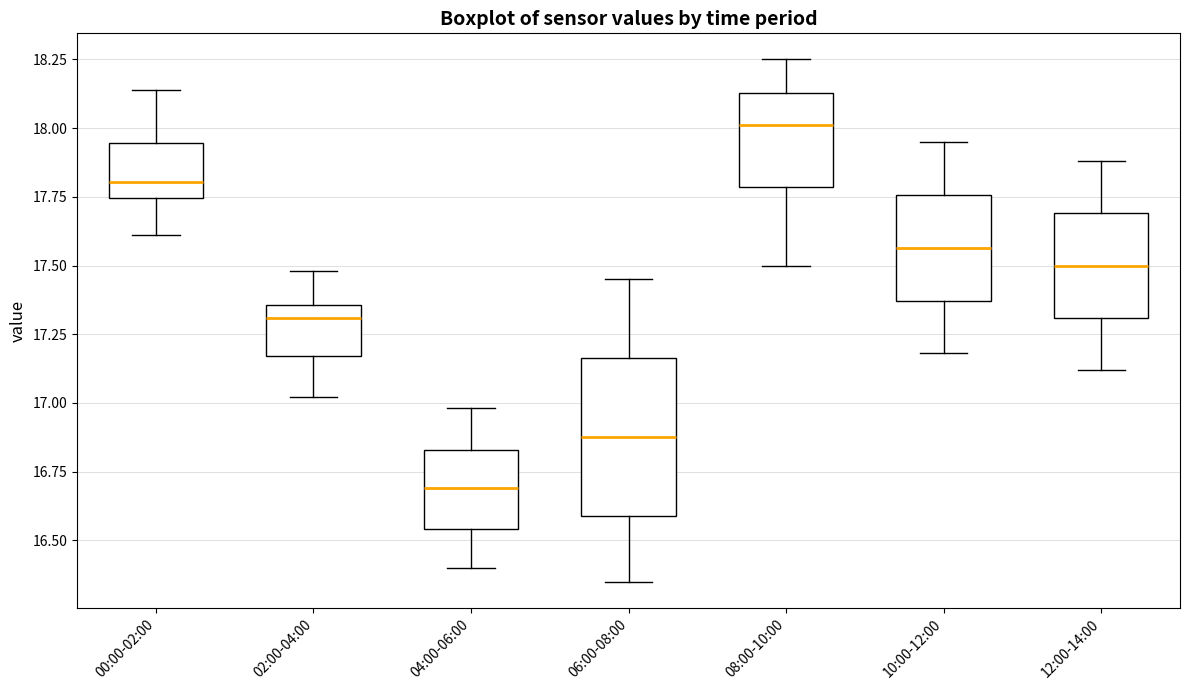

Reading left to right, transcribe this box plot: for each box, give where its median line is, the range the box spans, and where its two whiskers end, as read against the y-axis. The values are not printed on the chart, so give them approximately, as read against the axis.

00:00-02:00: median 17.80, box 17.75 to 17.95, whiskers 17.60 to 18.15
02:00-04:00: median 17.30, box 17.15 to 17.35, whiskers 17.00 to 17.50
04:00-06:00: median 16.70, box 16.55 to 16.85, whiskers 16.40 to 17.00
06:00-08:00: median 16.90, box 16.60 to 17.15, whiskers 16.35 to 17.45
08:00-10:00: median 18.00, box 17.80 to 18.15, whiskers 17.50 to 18.25
10:00-12:00: median 17.55, box 17.35 to 17.75, whiskers 17.20 to 17.95
12:00-14:00: median 17.50, box 17.30 to 17.70, whiskers 17.10 to 17.90